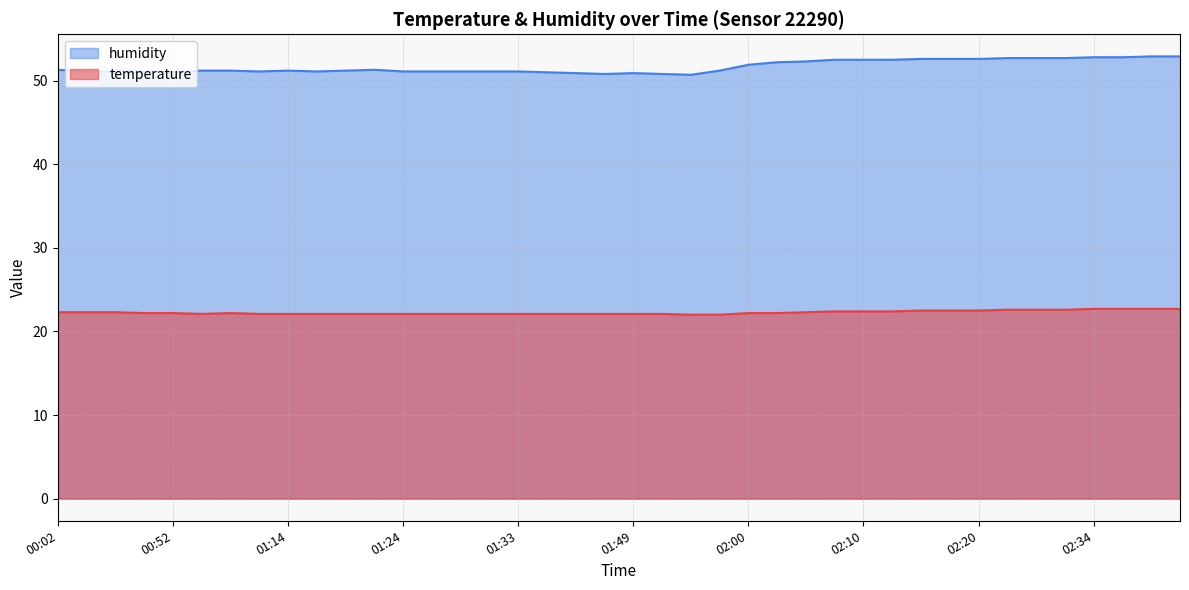

Is the value of temperature at 00:02 greater than the value of humidity at 02:17?

No